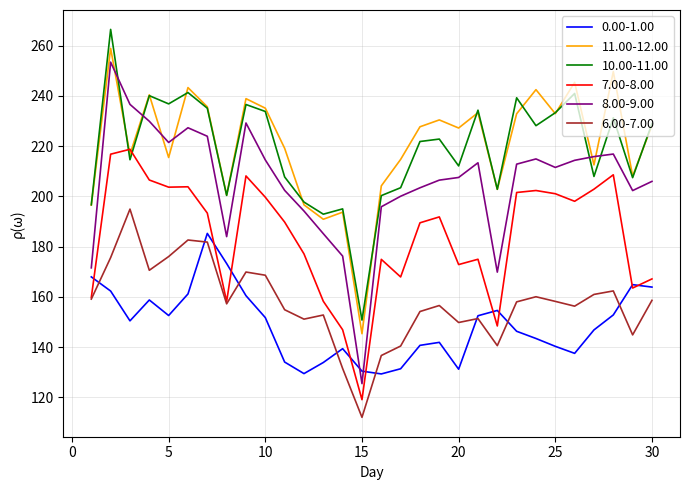

In 7.00-8.00, how many points are higher than both neighbors (excluding endpoints)?

8